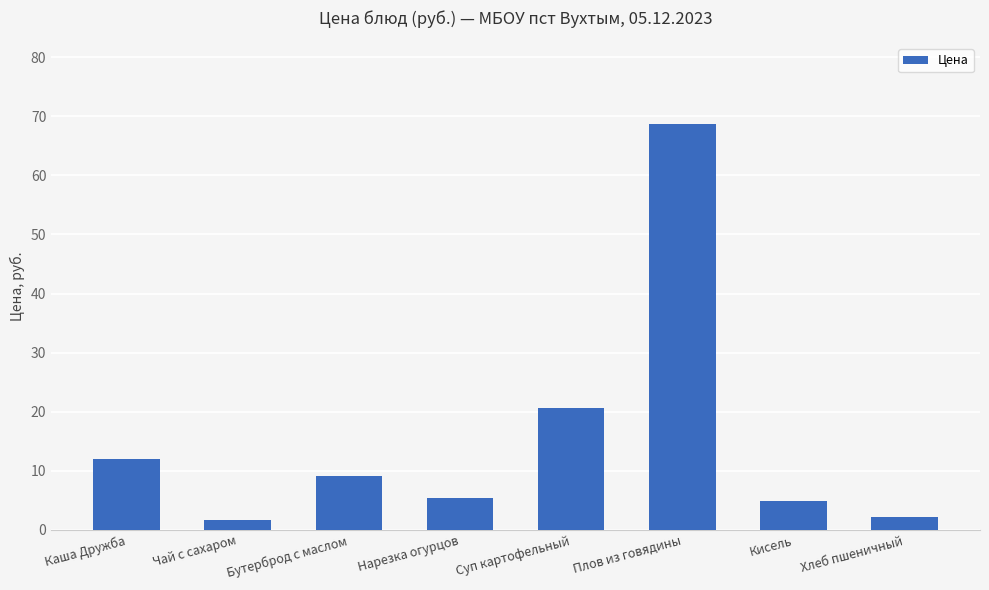

What is the label of the 6th bar from the right?

Бутерброд с маслом